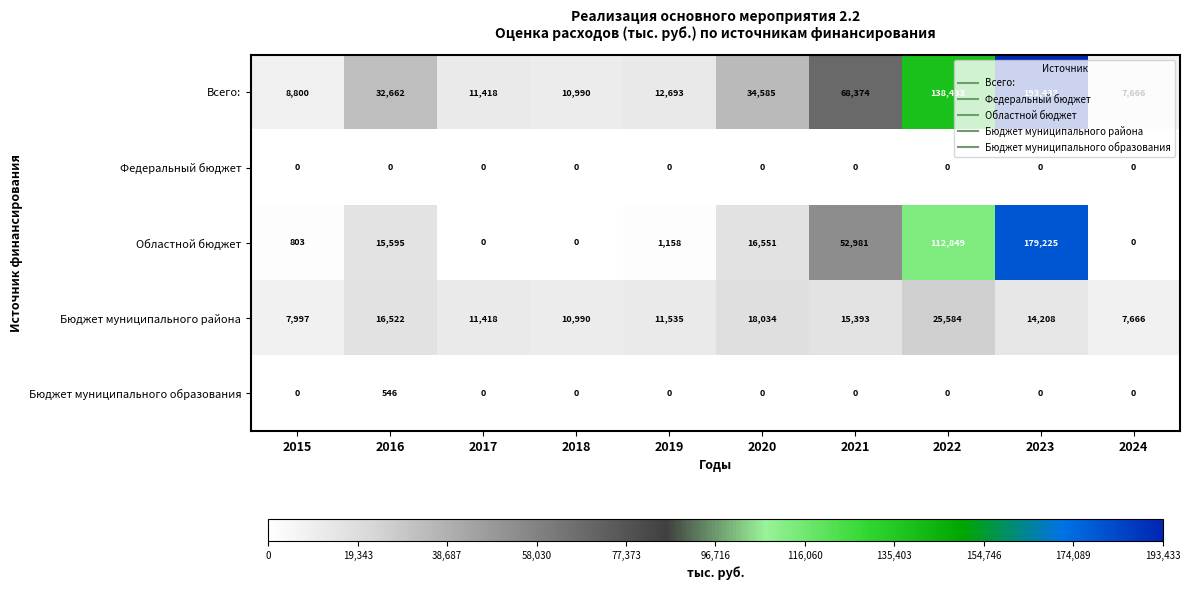

Where is Всего: nearest to the value 100549?

2021